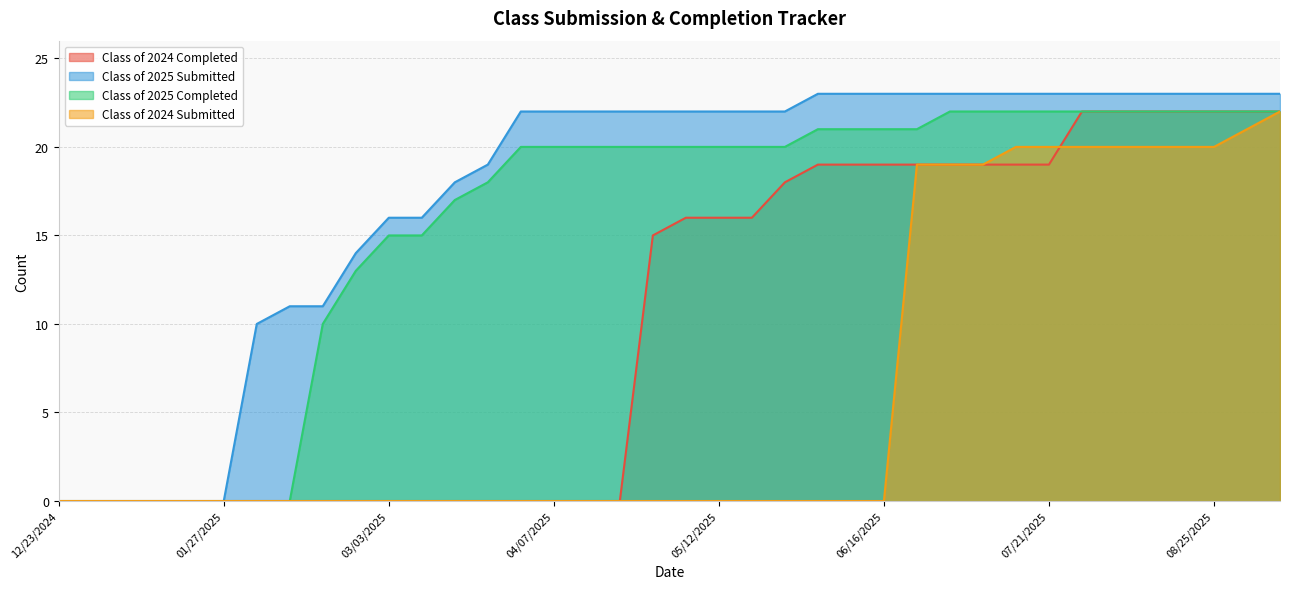

What position from the right is 06/02/2025?

15